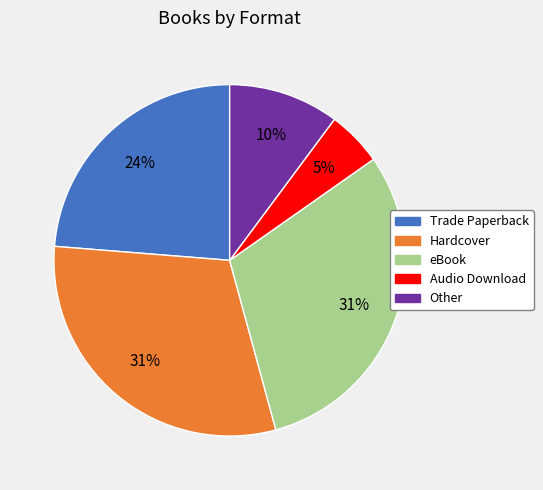

Which slice is the smallest?

Audio Download